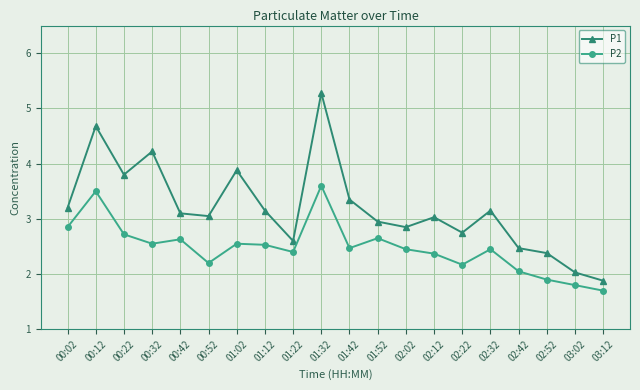

How many categories are shown in the chart?

20